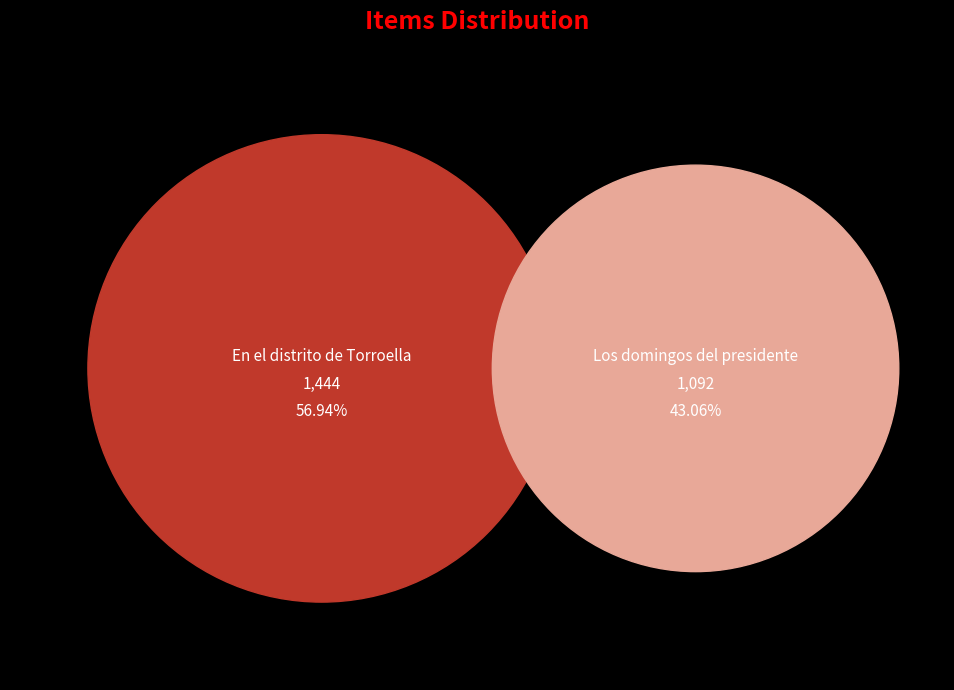

To the nearest percent, what is the combined percentage of Los domingos del presidente and En el distrito de Torroella?

100%